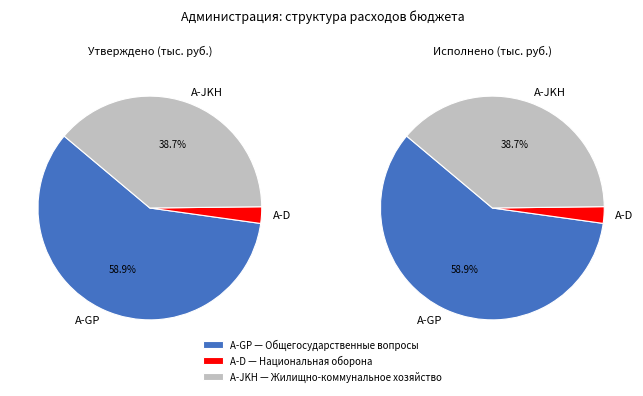

Is there any slice that represents more than half of the pie?

Yes